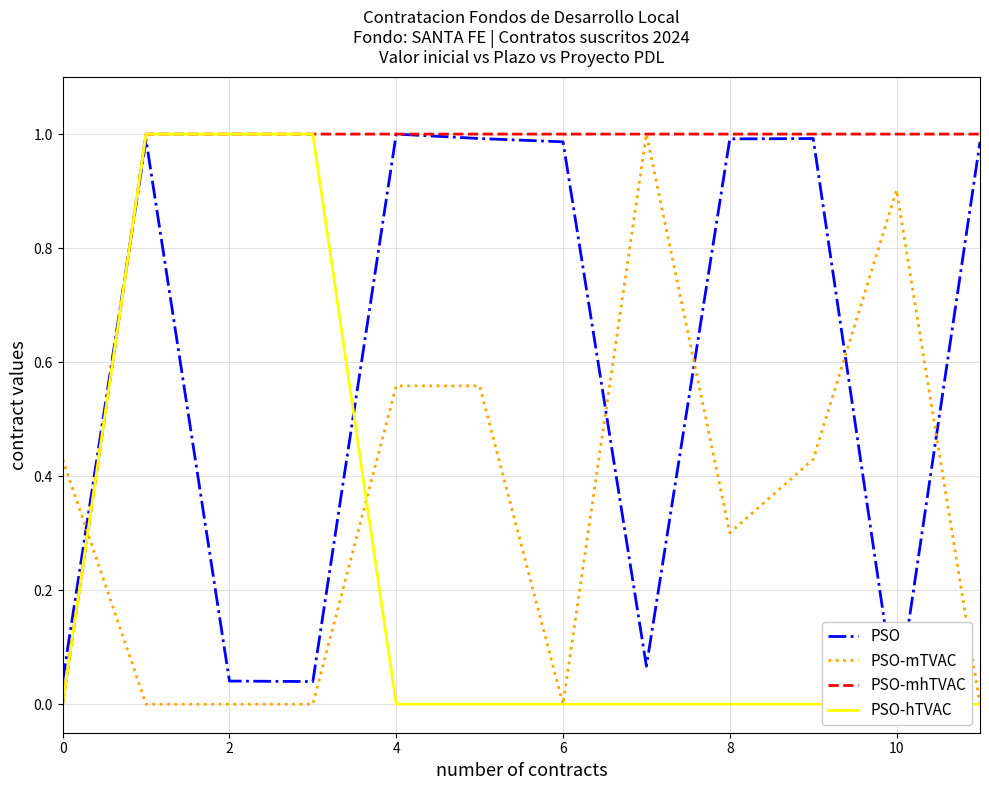

Which series has the largest total across all categories?

PSO-mhTVAC